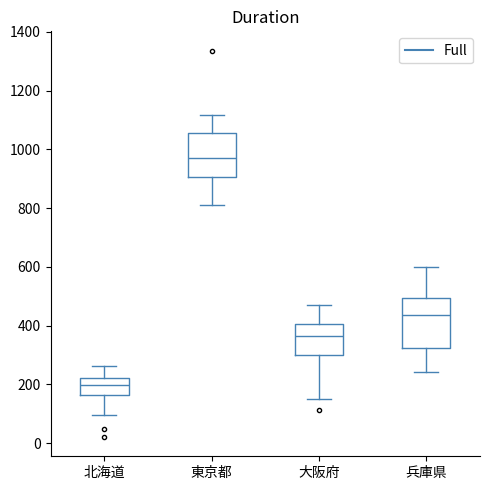

Where does the median line of the box for 兵庫県 sit on the y-axis? The values are not printed on the chart, so give them approximately, as read against the axis.

440